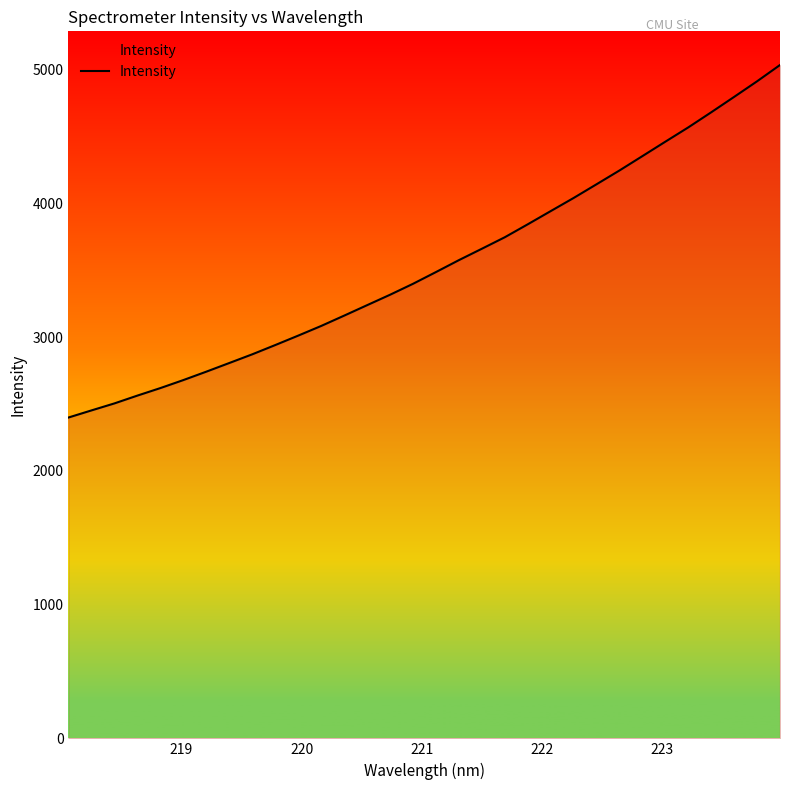

Does the chart have visible grid lines?

No